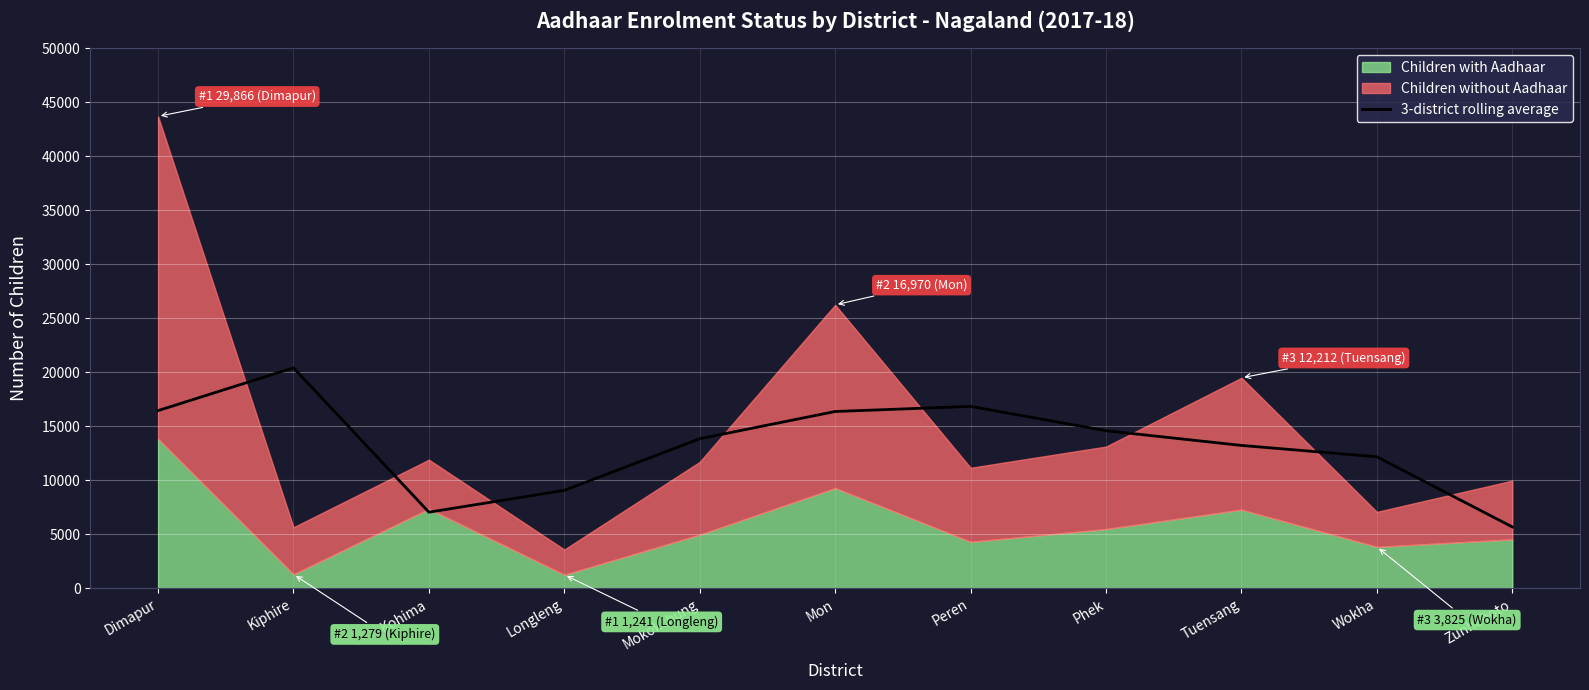

What is the label of the 6th point from the right?

Mon